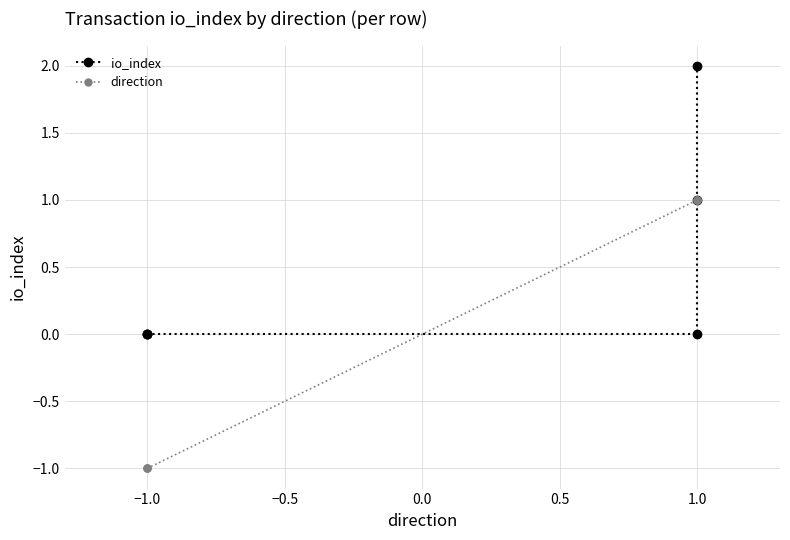

How many data points in io_index are above 0?

2